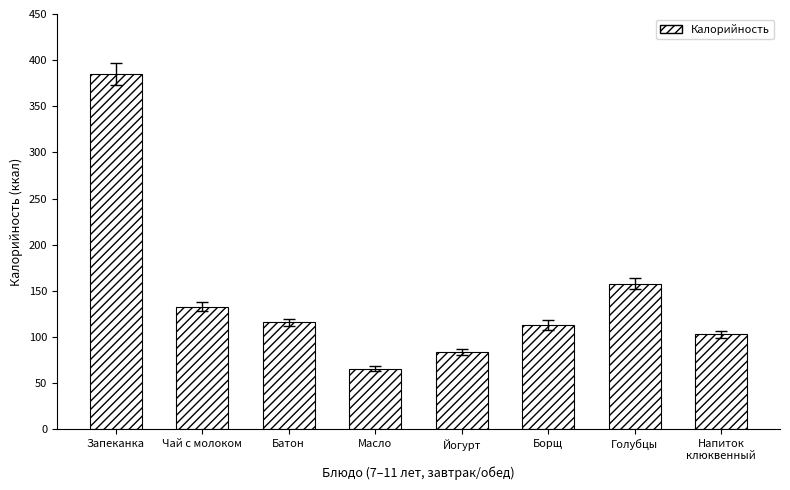

What is the smallest value displayed?

66